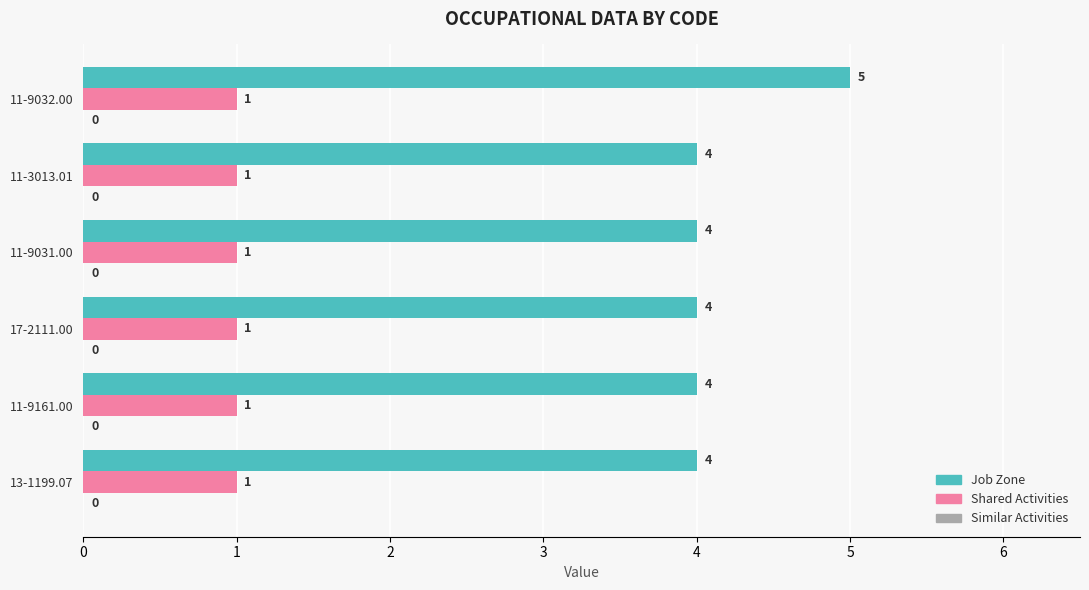

Which label corresponds to the largest value in the chart?

11-9032.00